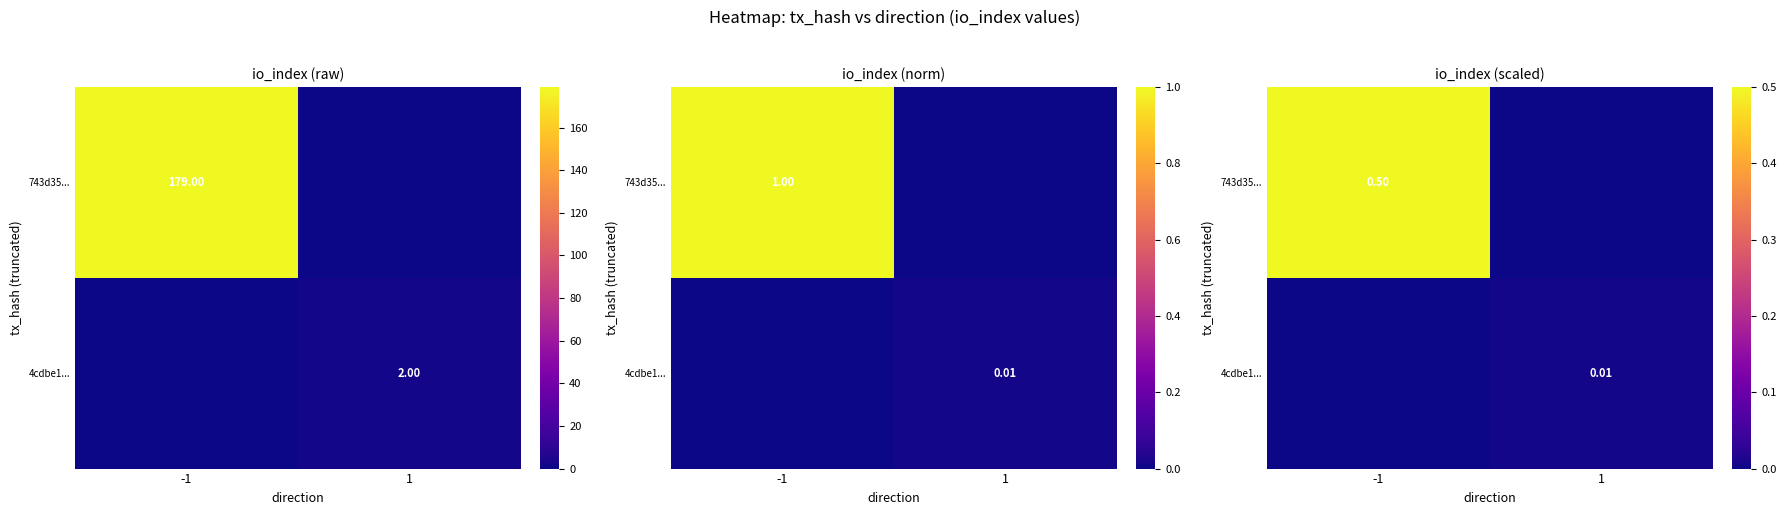

Which series has the widest spread of values?

743d35...